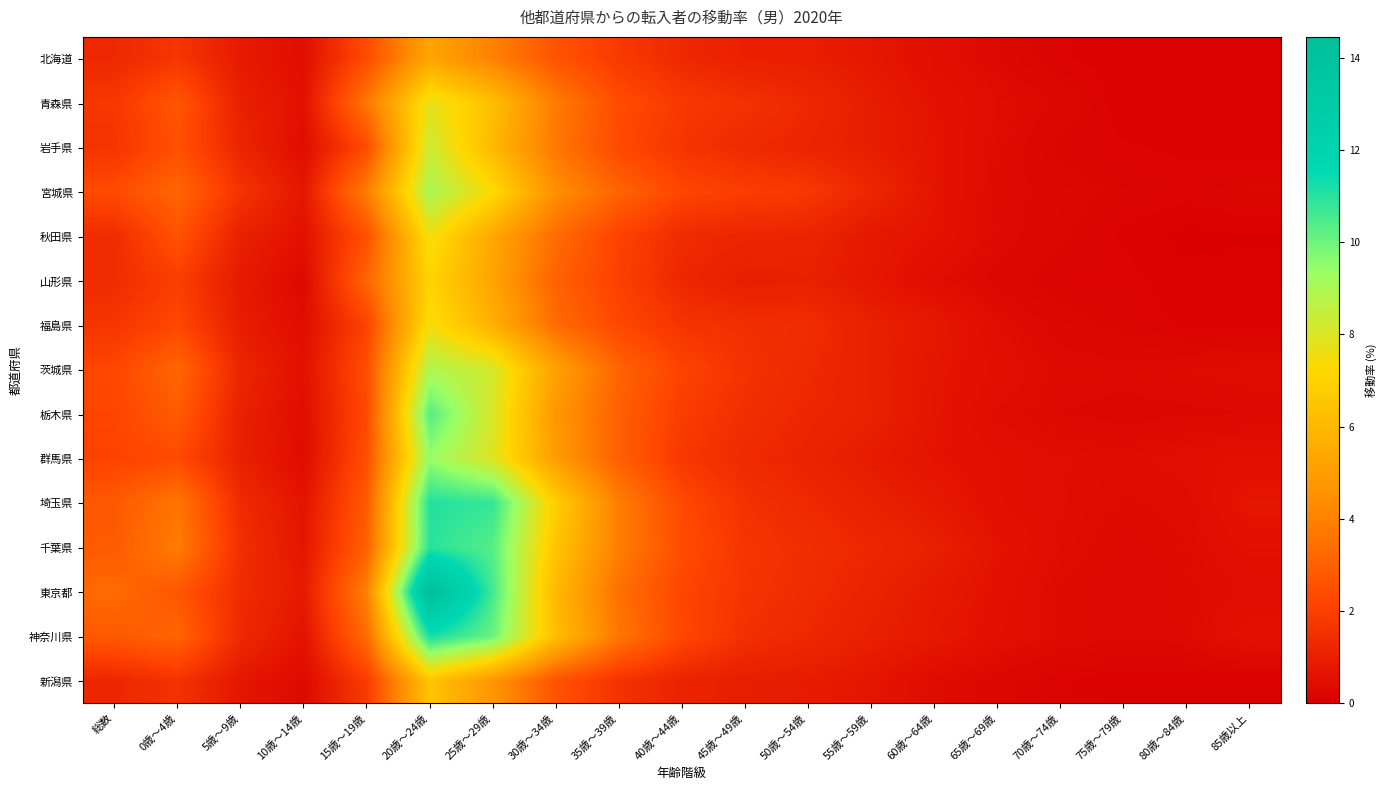

What is the difference between the highest and lowest values at 50歳～54歳?

0.9